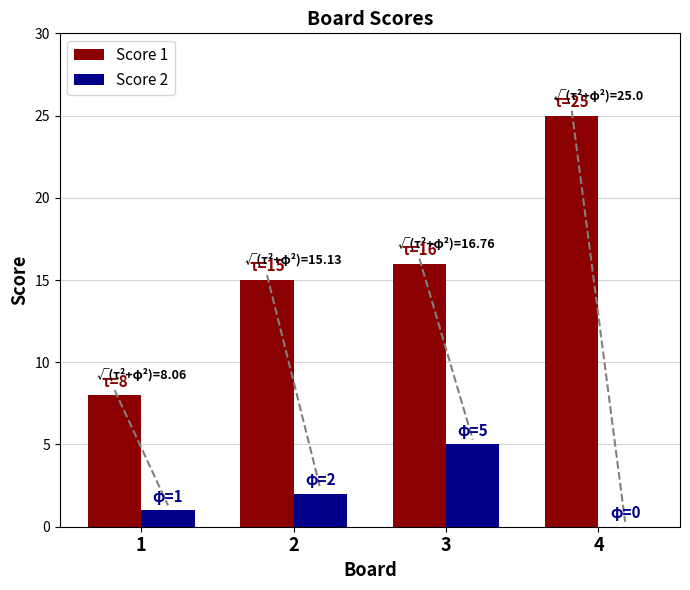

Reading left to right, what are all the values shown in this chart?

Score 1: 1=8	2=15	3=16	4=25
Score 2: 1=1	2=2	3=5	4=0